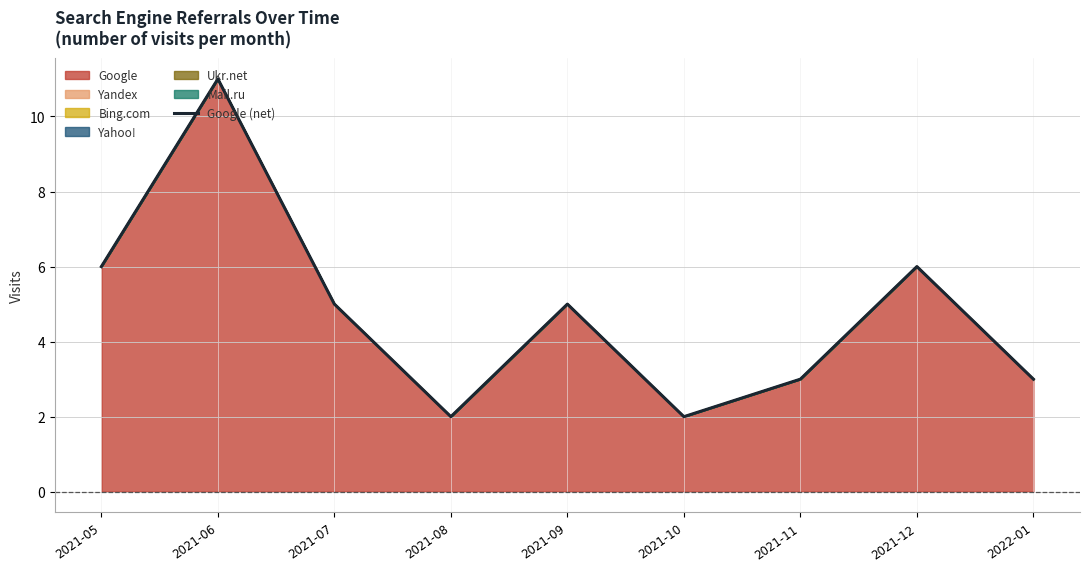

What value does the data have at 2021-12?

6